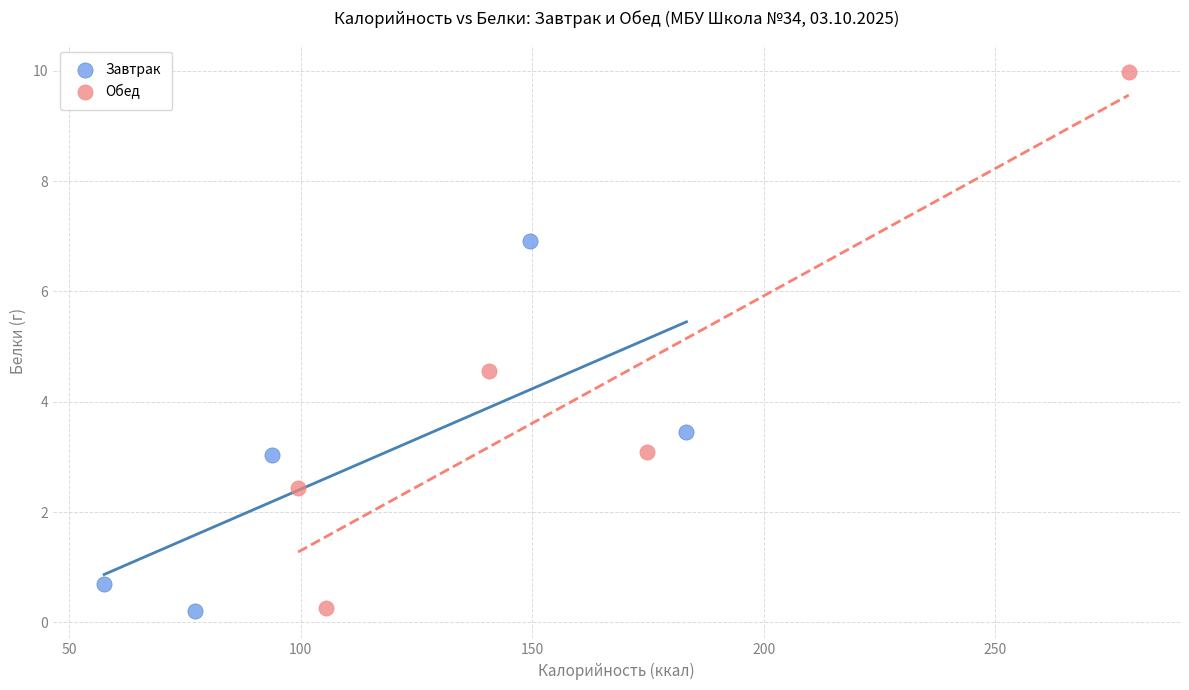

Which series has the widest spread of Y values?

Обед